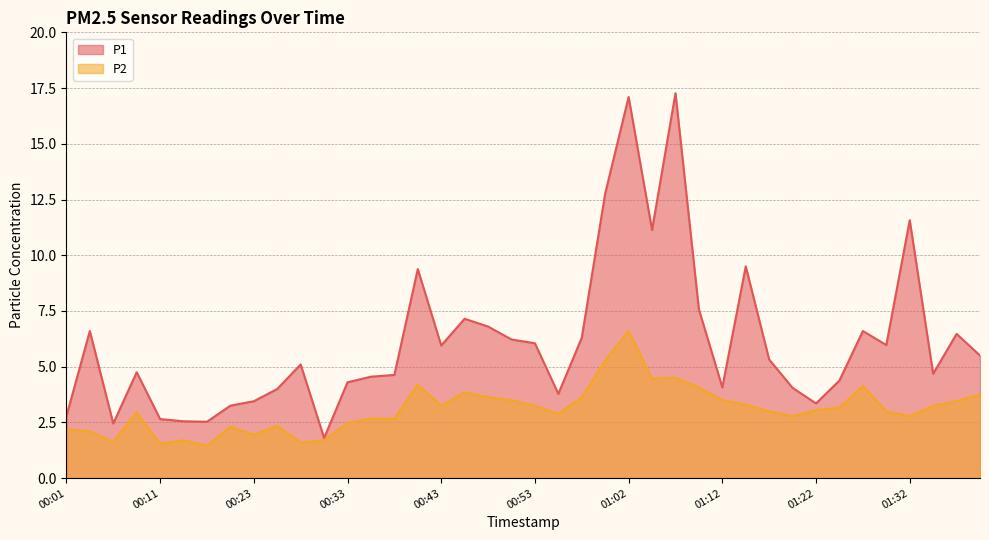

What is the difference between the P1 values at 00:16 and 00:40?

6.9